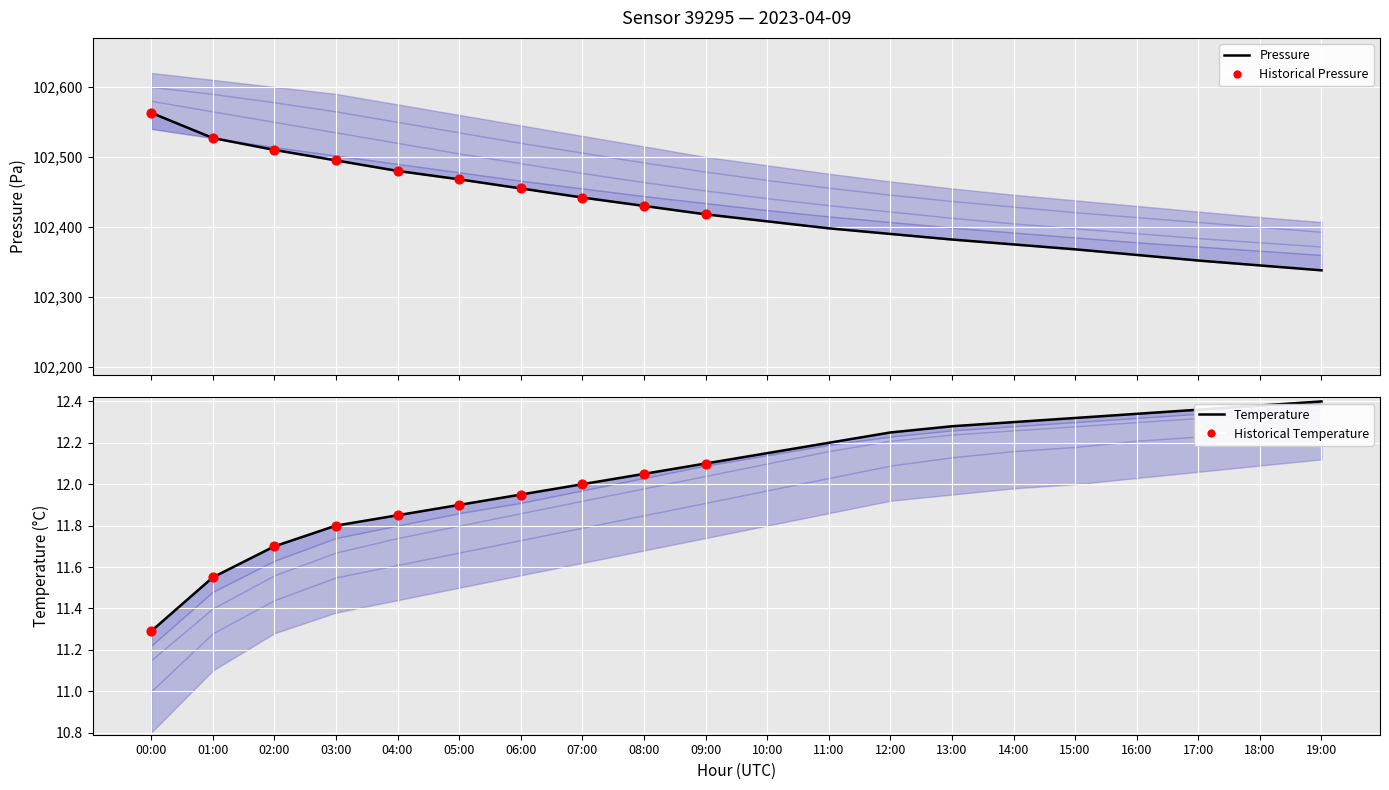

Which series contains the lowest Y value?

temperature